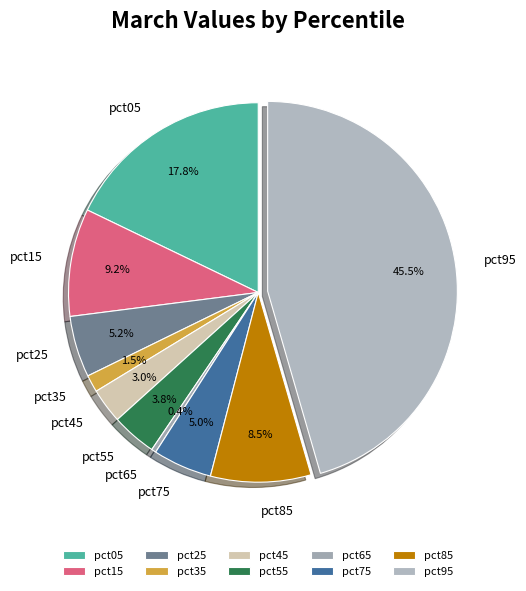

How many segments does this pie chart have?

10